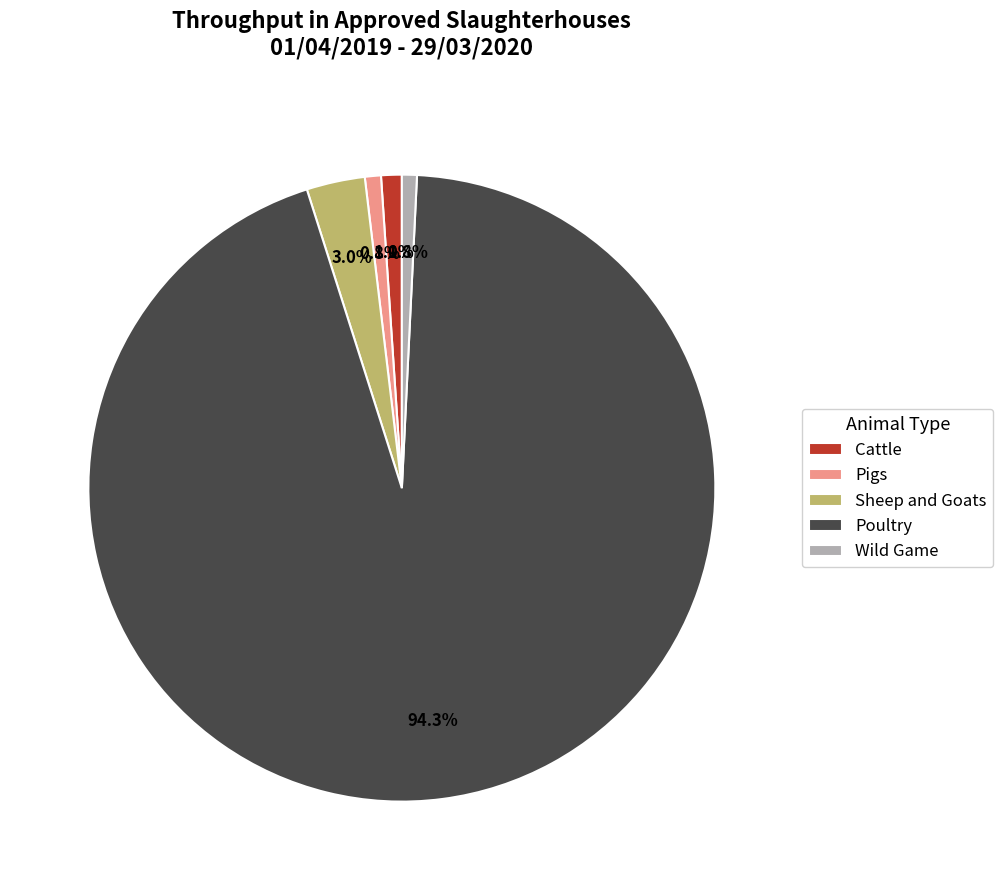

True or false: Pigs accounts for 11% of the total.

False